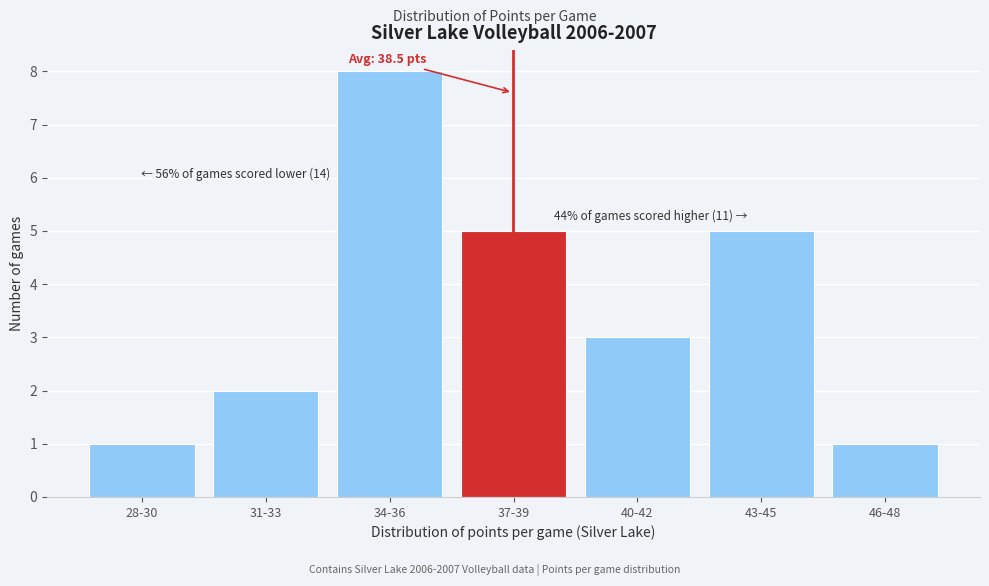

Reading right to left, list all the values displayed in this chart.

1	5	3	5	8	2	1